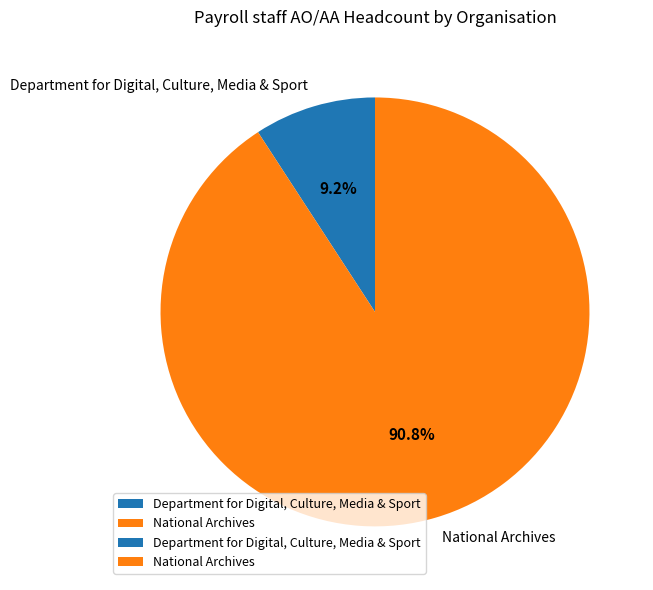

What is the ratio of the value at Department for Digital, Culture, Media & Sport to the value at National Archives?

0.1